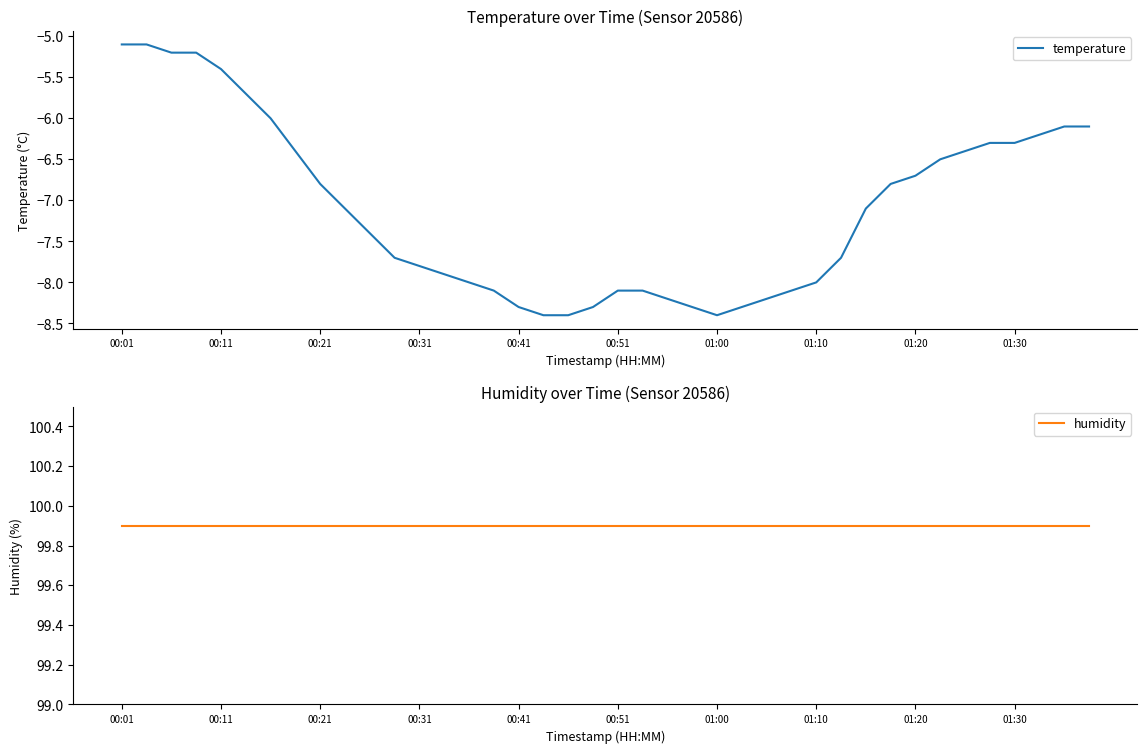

Which category has the lowest value in the temperature series?

17